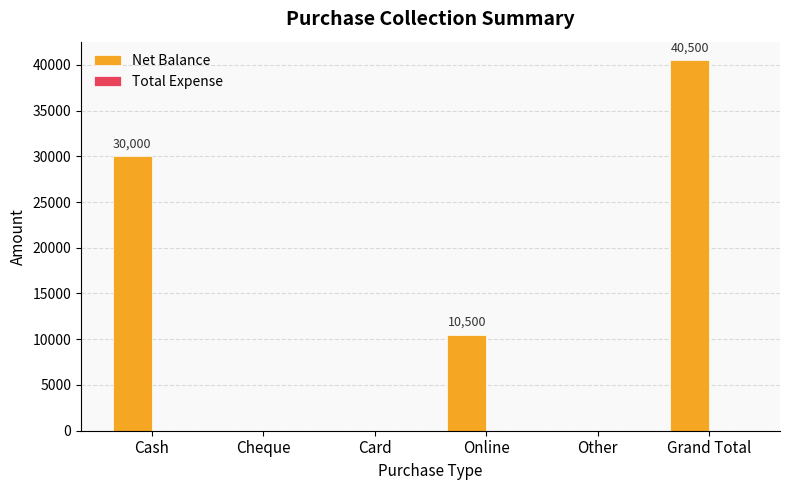

True or false: the data shows 64853 at Grand Total.

False